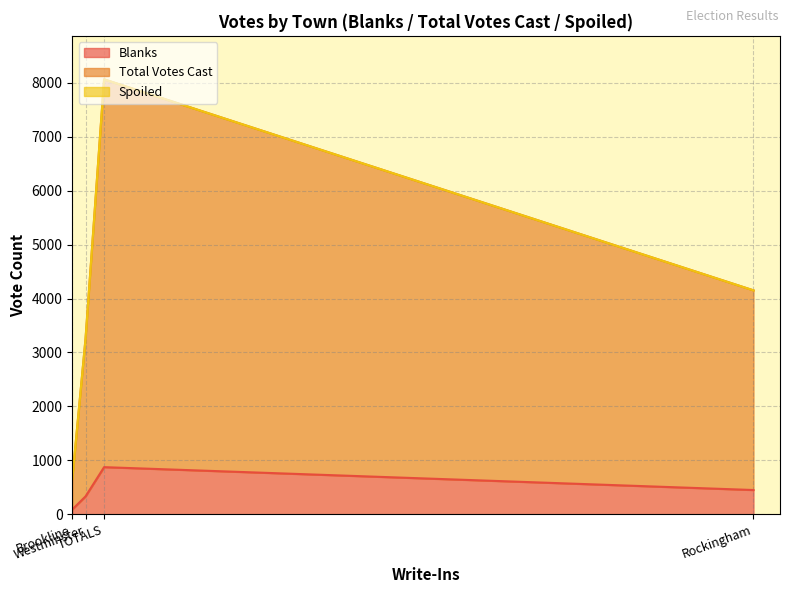

Rank the series at Rockingham from lowest to highest value.

Spoiled, Blanks, Total Votes Cast